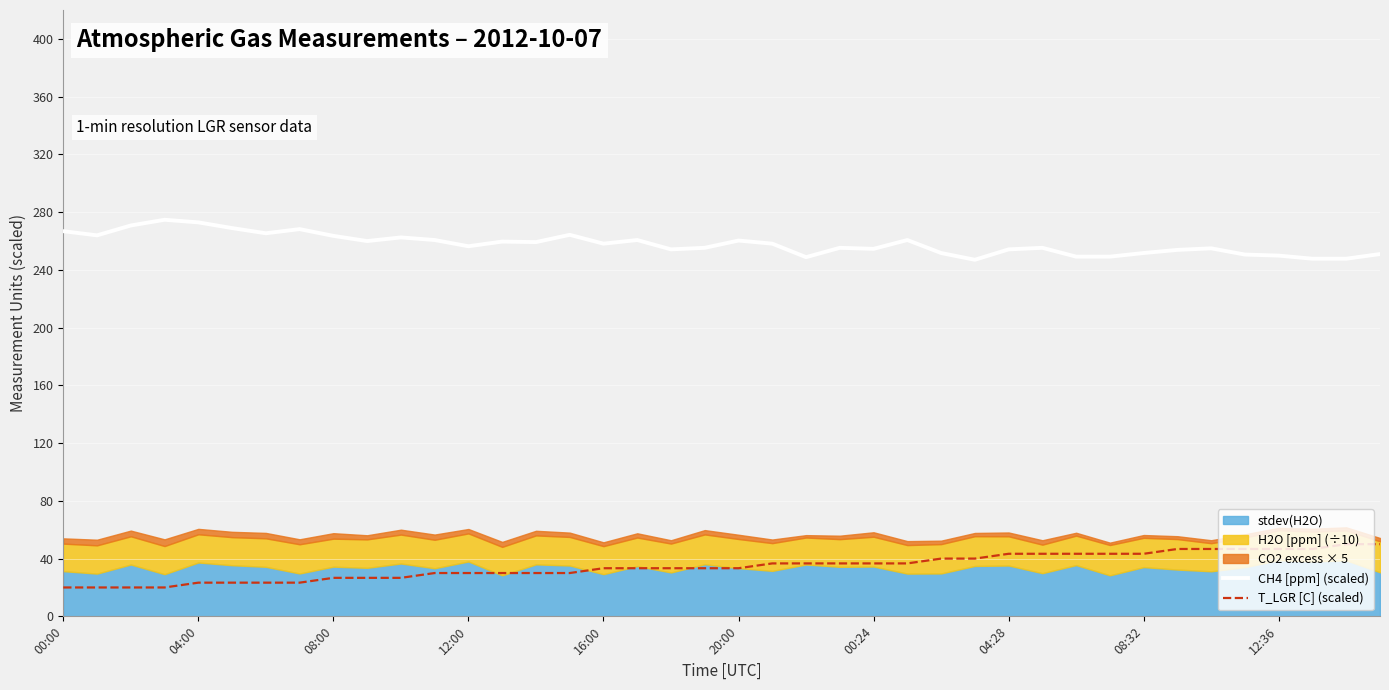

True or false: CH4 [ppm] (scaled) and T_LGR [C] (scaled) intersect in this chart.

False